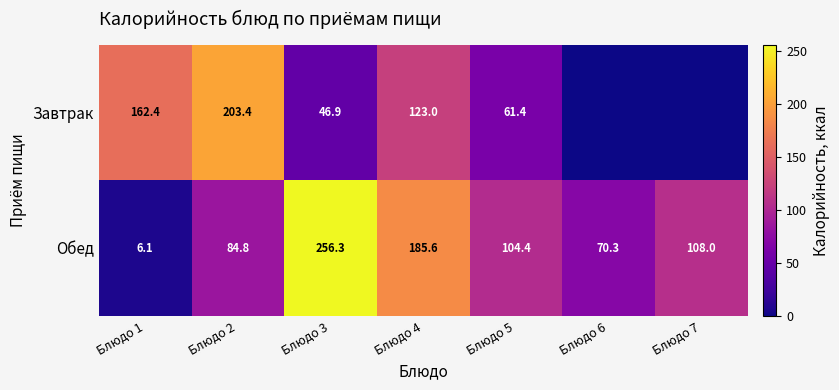

How many categories are shown in the chart?

7